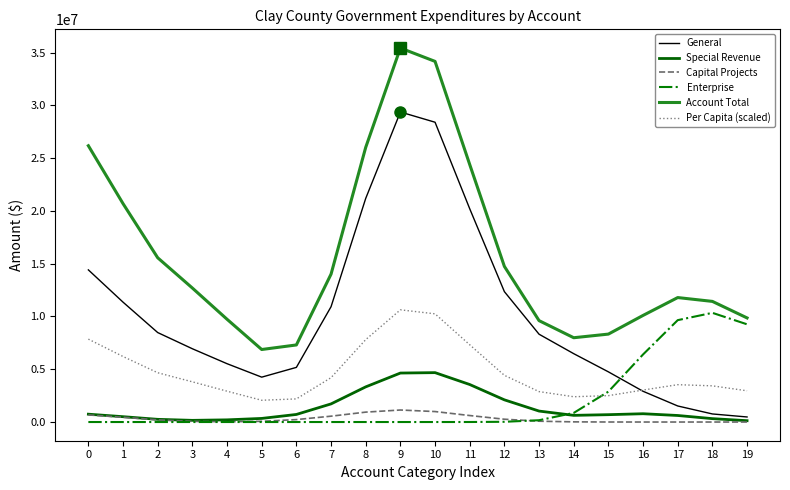

Which series has the largest total across all categories?

Account Total